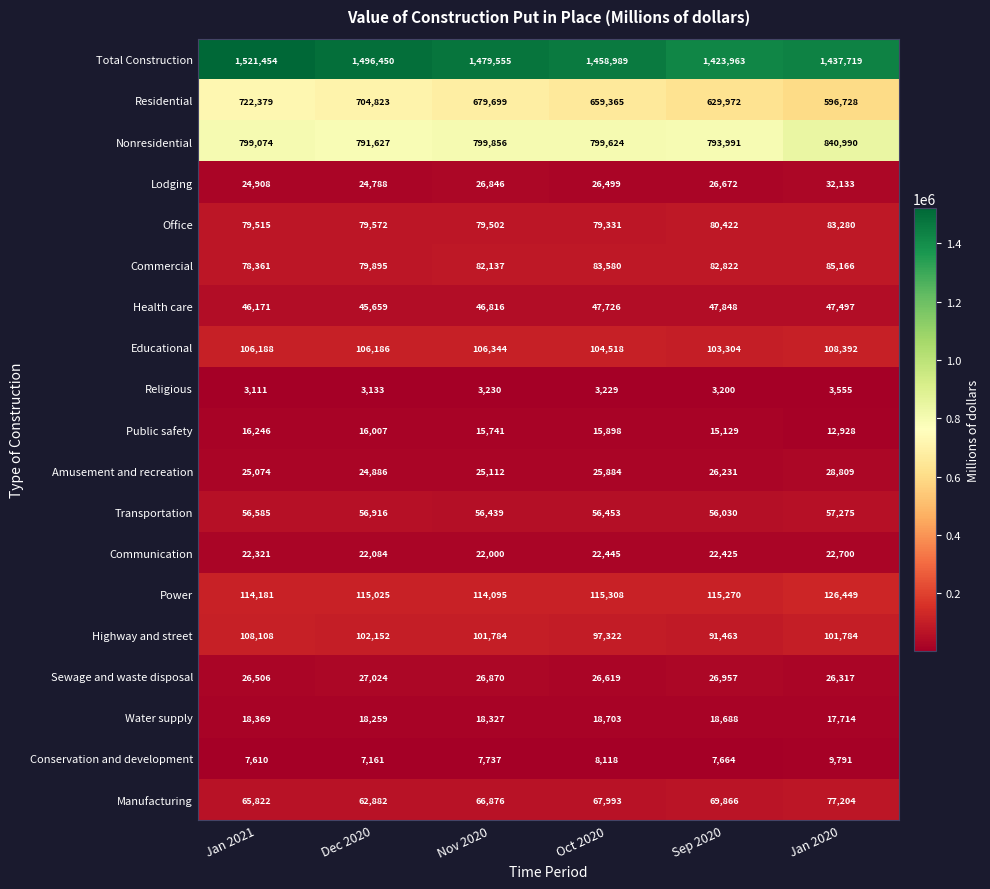

At how many categories does at least one series exceed 230383?

6